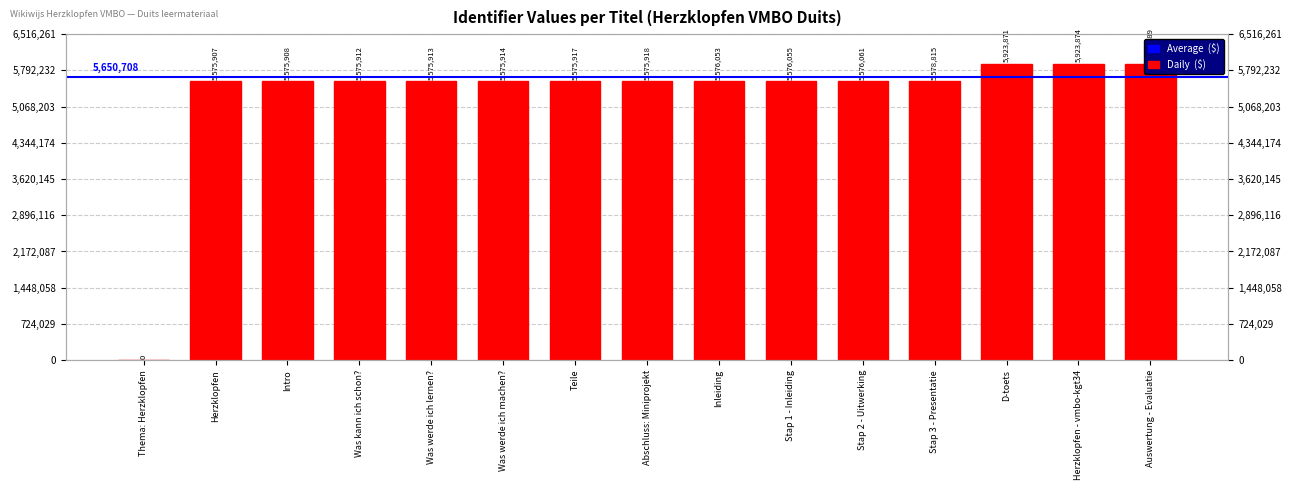

Are the bars horizontal?

No